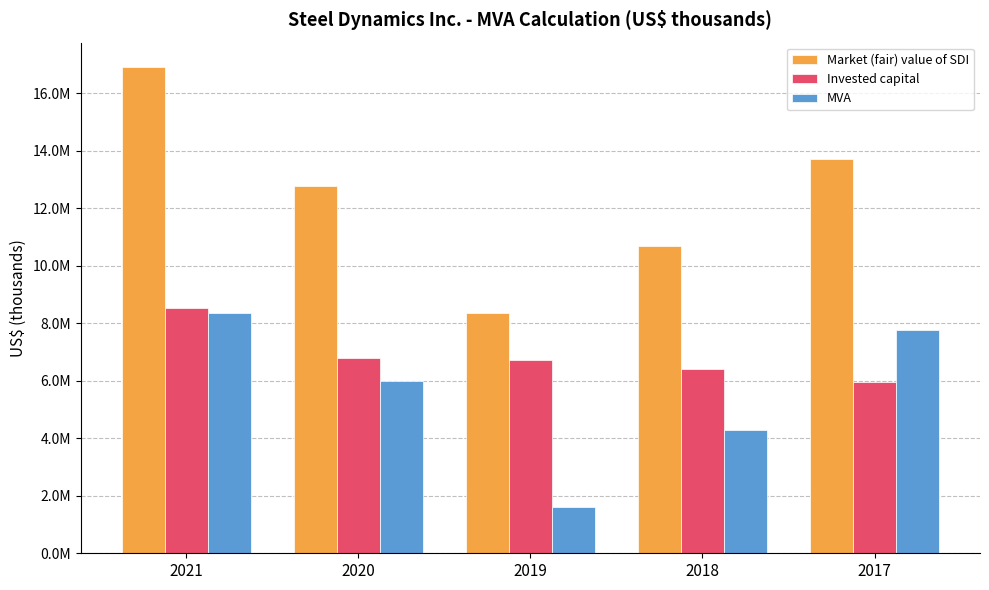

Which series has the largest range (max minus min)?

Market (fair) value of SDI